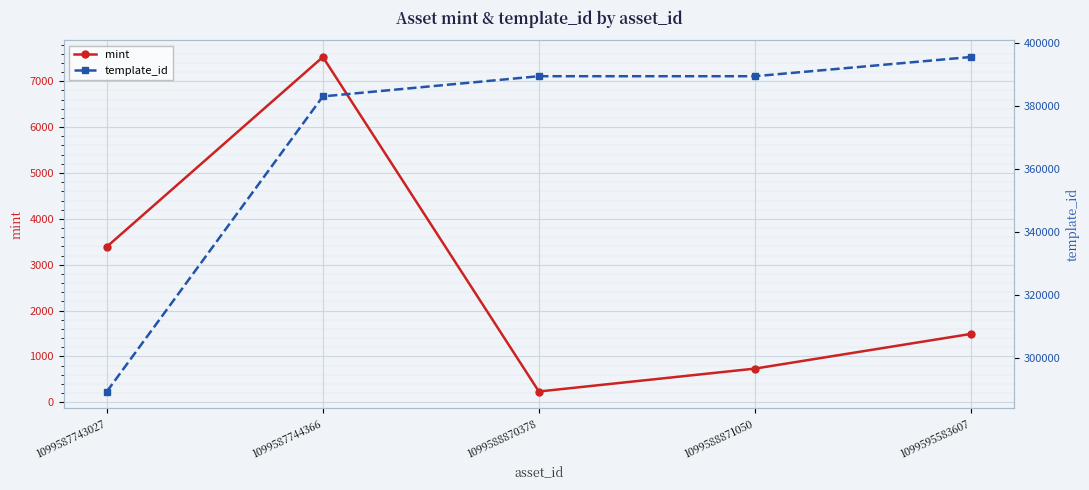

What is the difference between the highest and lowest values at 1099587744366?

375543